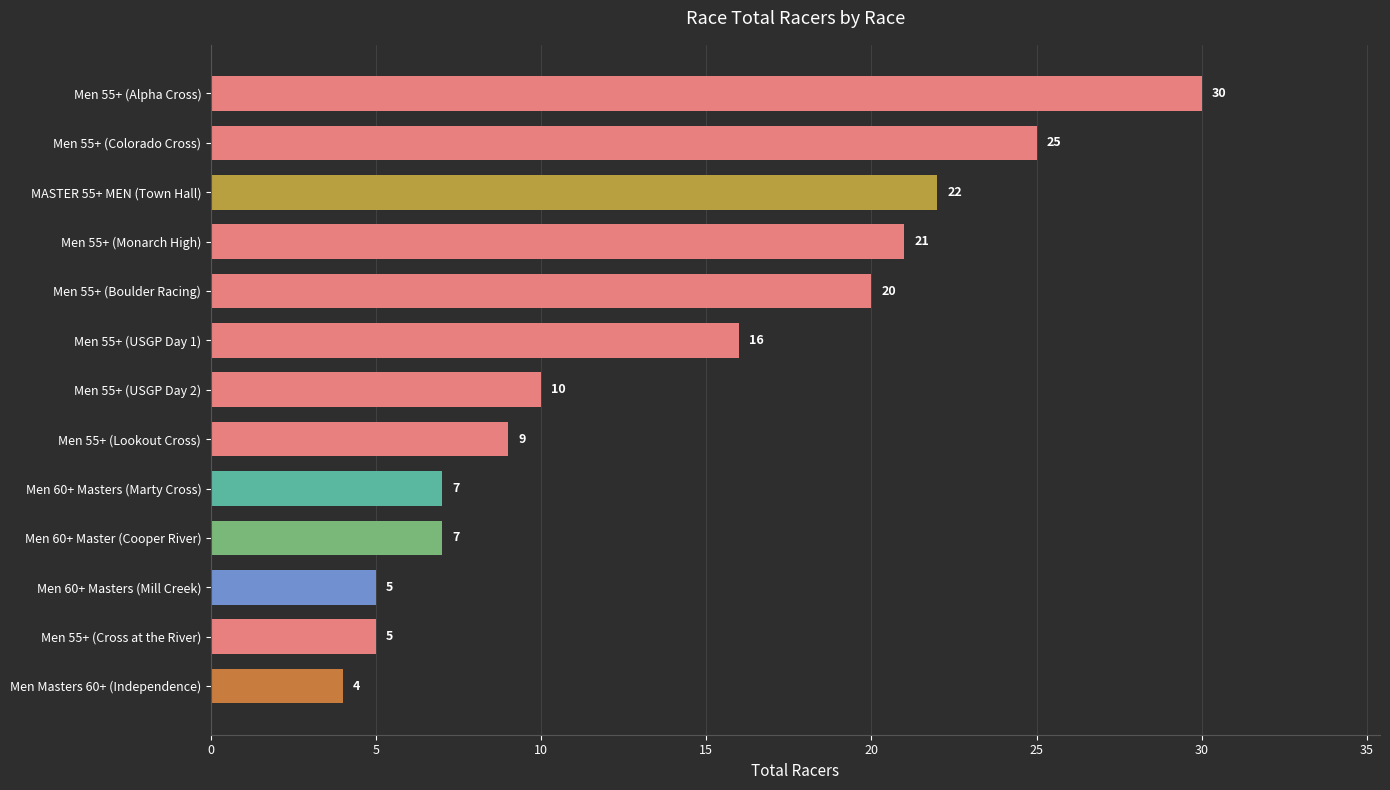

What is the difference between the maximum and minimum values?

26